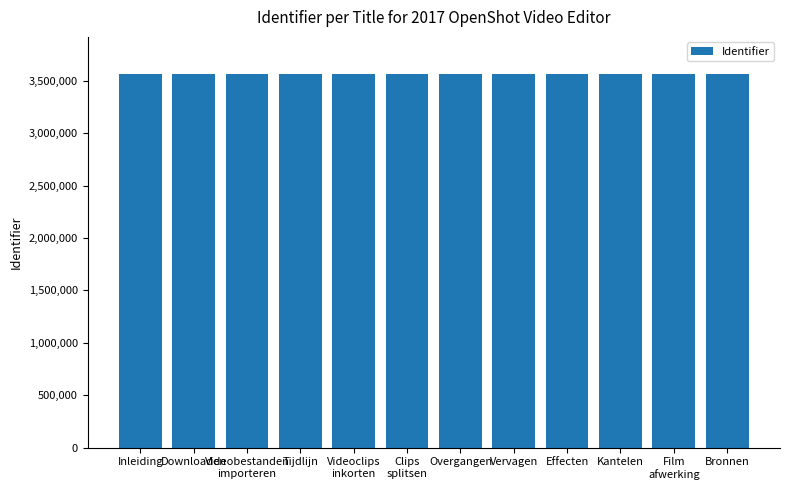

What is the minimum value shown in the chart?

3562982